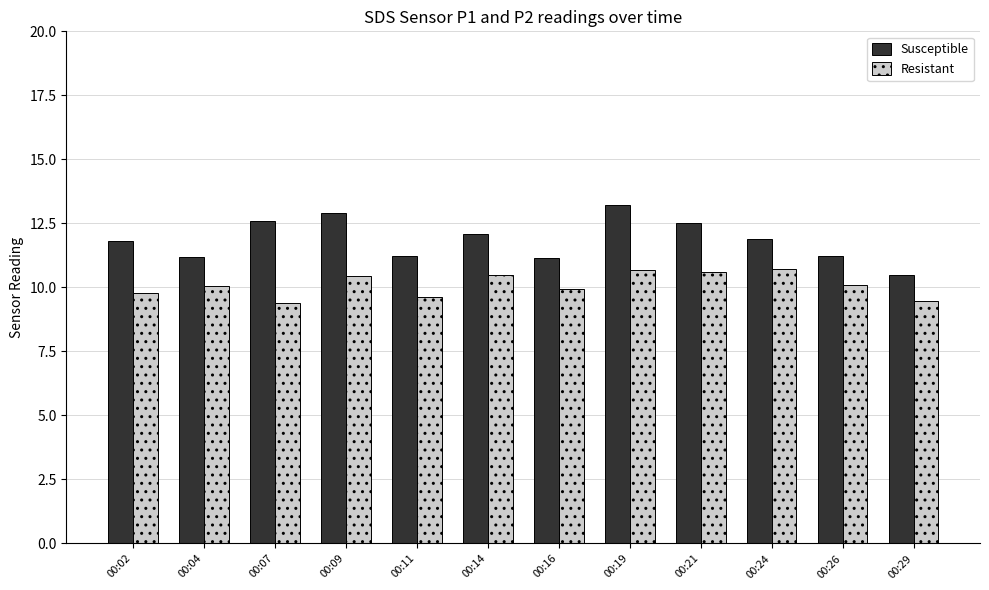

At 00:21, list the series in order from largest to smallest.

Susceptible, Resistant